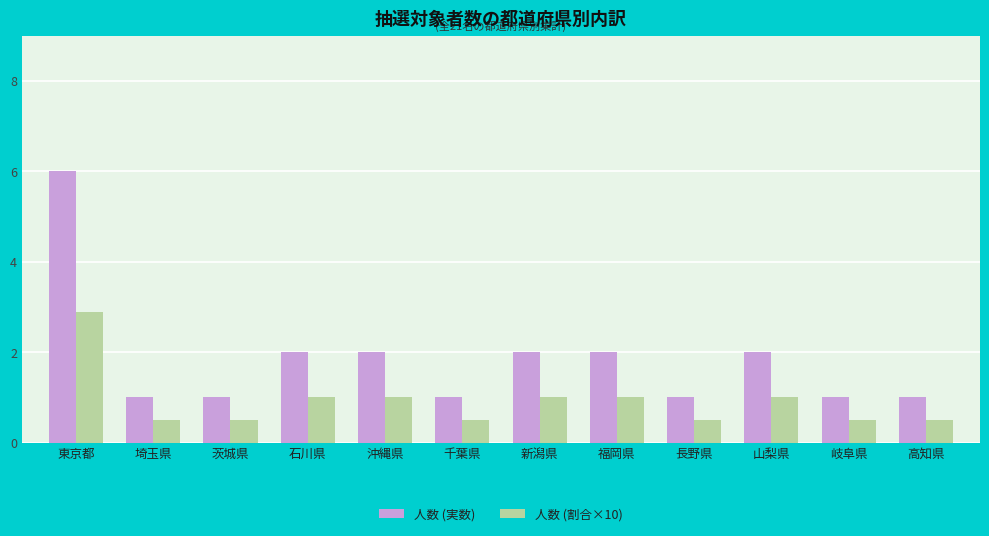

What is the minimum value for 人数 (実数)?

1.0